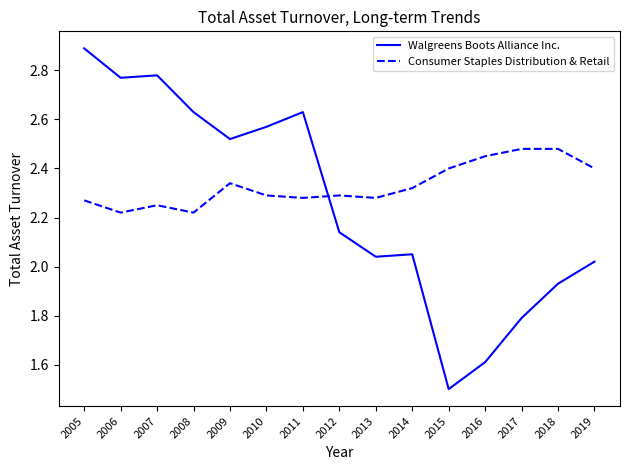

What is the sum of all Consumer Staples Distribution & Retail values?

35.0